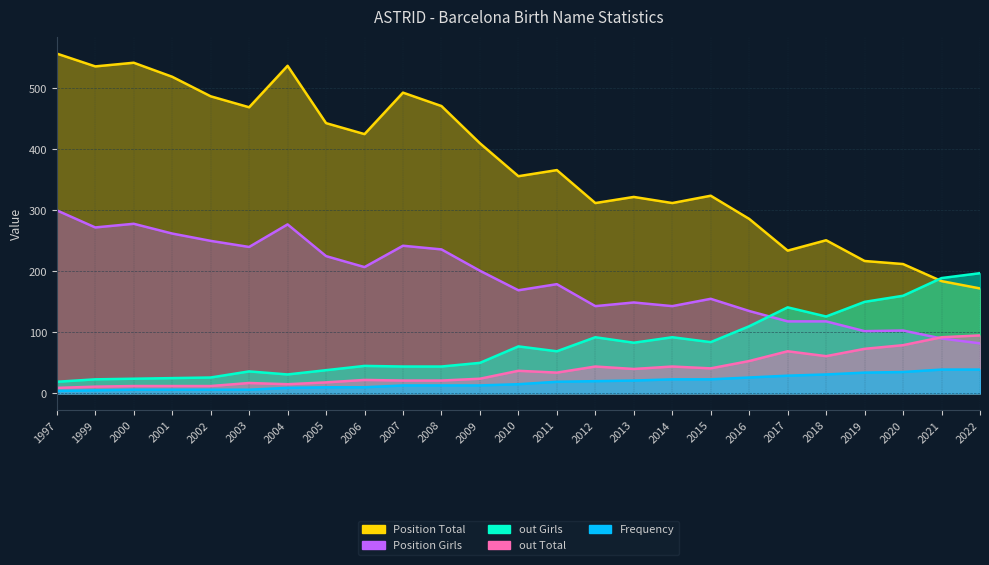

Reading left to right, what are all the values shown in this chart?

Frequency: 1997=4	1999=5	2000=6	2001=6	2002=6	2003=6	2004=9	2005=10	2006=10	2007=13	2008=13	2009=13	2010=15	2011=19	2012=20	2013=21	2014=23	2015=23	2016=26	2017=29	2018=31	2019=34	2020=35	2021=39	2022=39
Position Total: 1997=557	1999=536	2000=542	2001=519	2002=487	2003=469	2004=537	2005=443	2006=425	2007=493	2008=471	2009=410	2010=356	2011=366	2012=312	2013=322	2014=312	2015=324	2016=286	2017=234	2018=251	2019=217	2020=212	2021=184	2022=172
Position Girls: 1997=300	1999=272	2000=278	2001=262	2002=250	2003=240	2004=277	2005=225	2006=207	2007=242	2008=236	2009=201	2010=169	2011=179	2012=143	2013=149	2014=143	2015=155	2016=135	2017=118	2018=118	2019=102	2020=103	2021=90	2022=82
out Total: 1997=9	1999=11	2000=12	2001=12	2002=12	2003=17	2004=15	2005=18	2006=22	2007=21	2008=21	2009=24	2010=37	2011=34	2012=44	2013=40	2014=44	2015=41	2016=53	2017=69	2018=61	2019=73	2020=79	2021=92	2022=95
out Girls: 1997=19	1999=23	2000=24	2001=25	2002=26	2003=36	2004=31	2005=38	2006=45	2007=44	2008=44	2009=50	2010=77	2011=69	2012=92	2013=83	2014=92	2015=84	2016=110	2017=141	2018=126	2019=150	2020=160	2021=189	2022=197